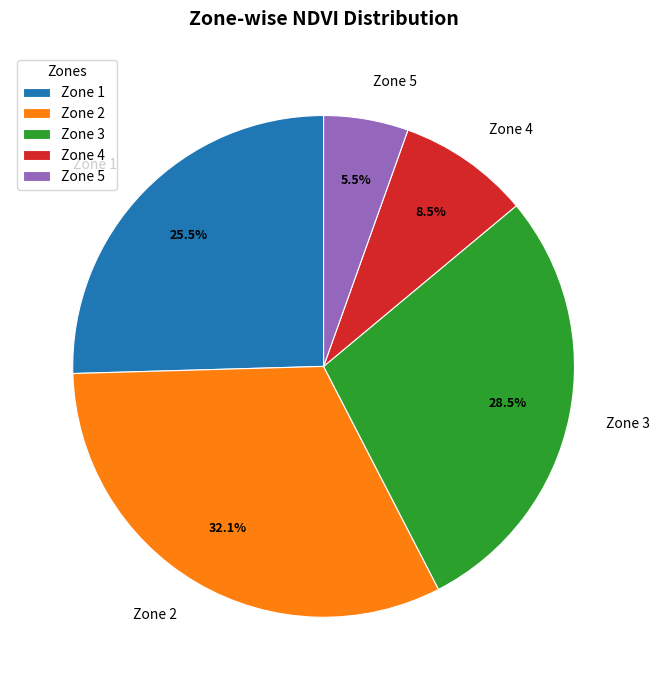

Which category has the smallest portion of the pie?

Zone 5